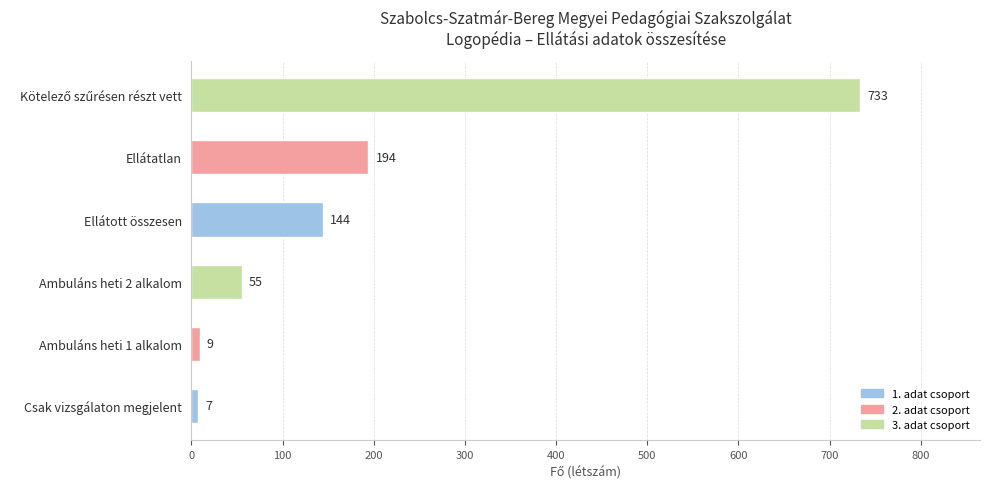

Between Ambuláns heti 2 alkalom and Ellátatlan, which is larger?

Ellátatlan